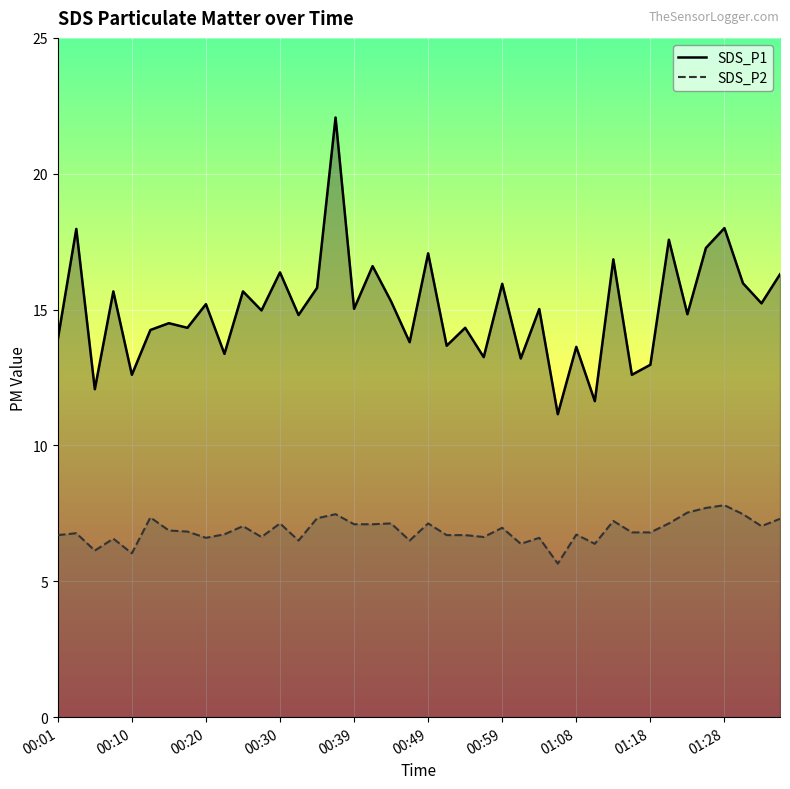

Which series has the largest total across all categories?

SDS_P1